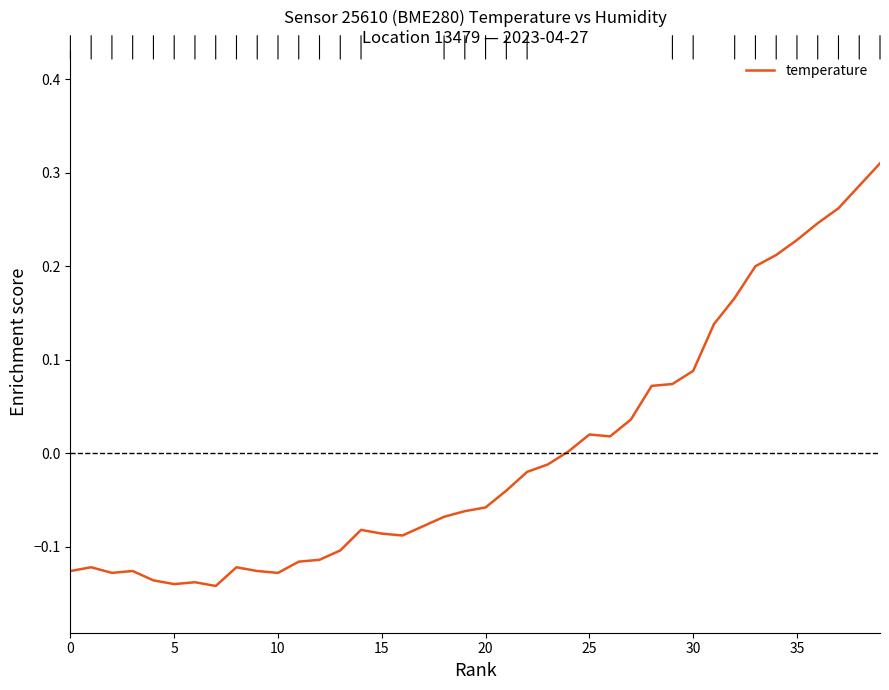

Is this an area chart (filled region under the line)?

No